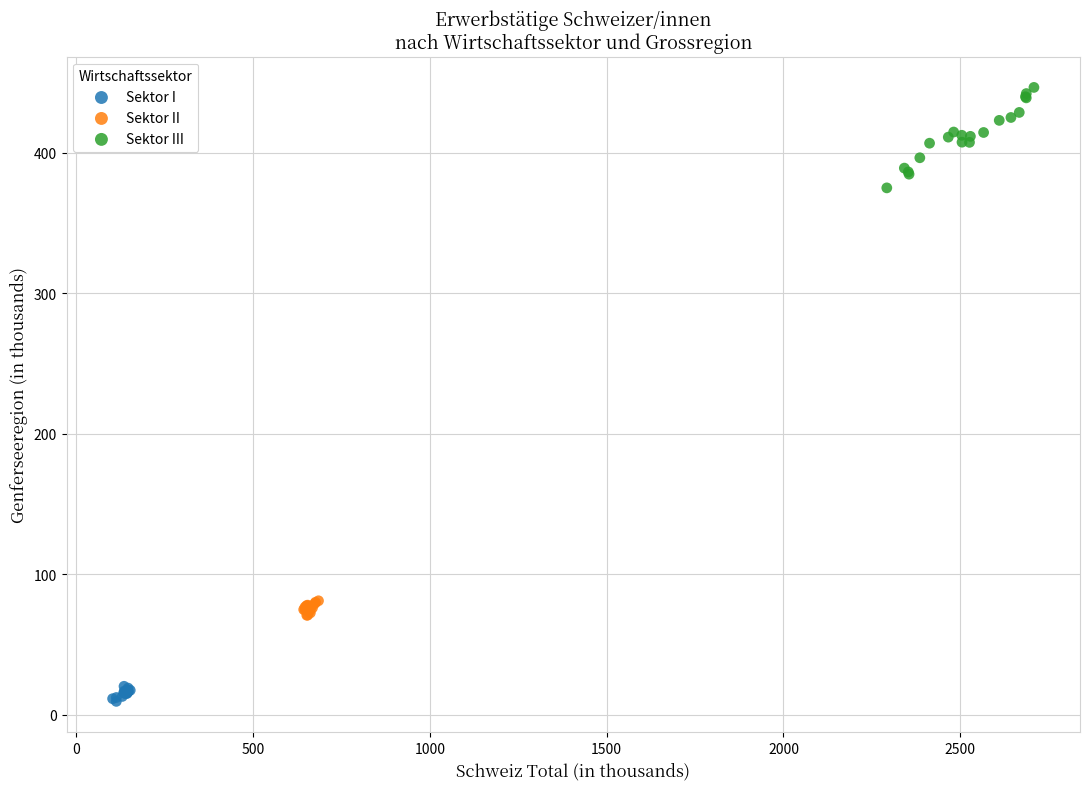

Which series has the widest spread of Y values?

Sektor III